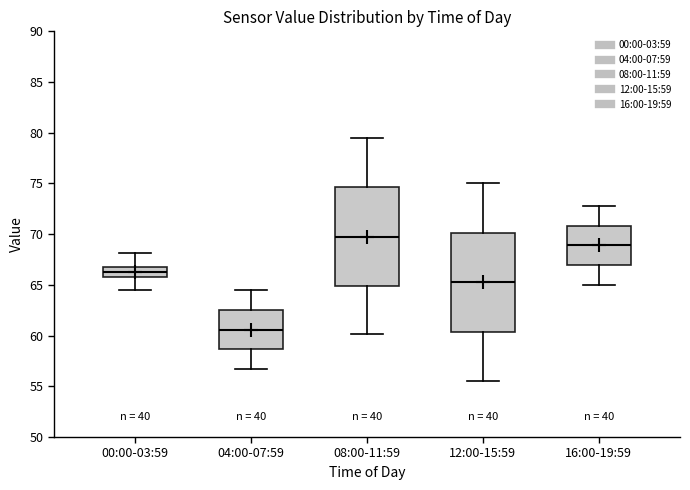

Reading left to right, transcribe this box plot: for each box, give where its median line is, the range the box spans, and where its two whiskers end, as read against the y-axis. The values are not printed on the chart, so give them approximately, as read against the axis.

00:00-03:59: median 66.0, box 65.5 to 66.5, whiskers 64.5 to 68.0
04:00-07:59: median 60.5, box 58.5 to 62.5, whiskers 56.5 to 64.5
08:00-11:59: median 70.0, box 65.0 to 74.5, whiskers 60.0 to 79.5
12:00-15:59: median 65.5, box 60.5 to 70.0, whiskers 55.5 to 75.0
16:00-19:59: median 69.0, box 67.0 to 71.0, whiskers 65.0 to 73.0